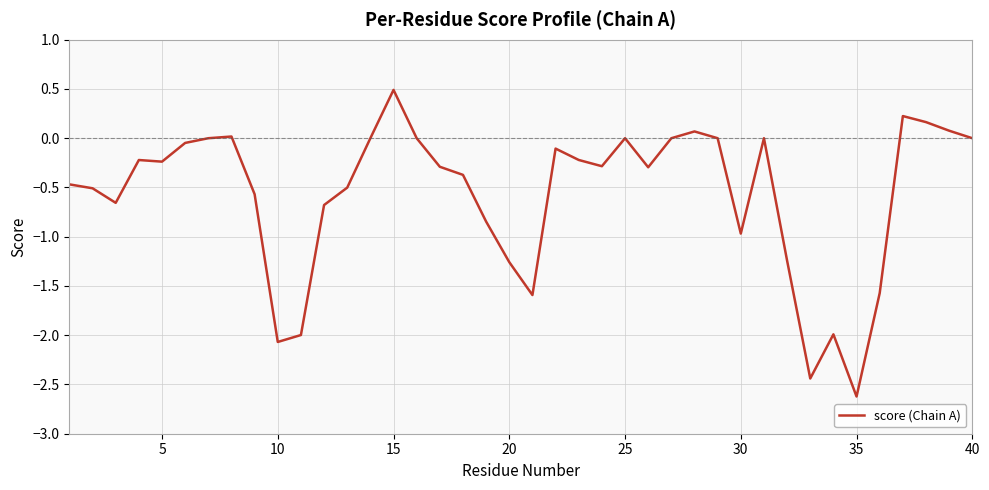

How many distinct data groups are displayed?

1